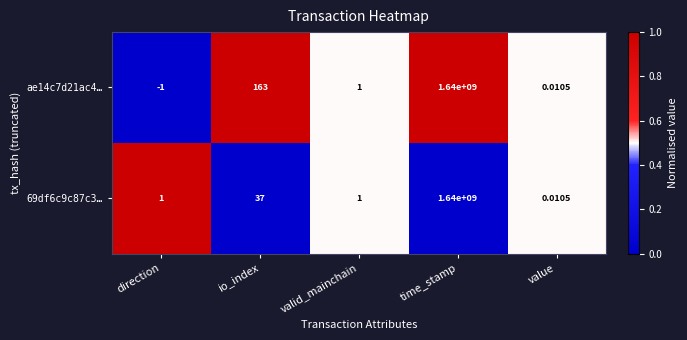

List the series in order of their overall mean, highest first.

ae14c7d21ac4…, 69df6c9c87c3…